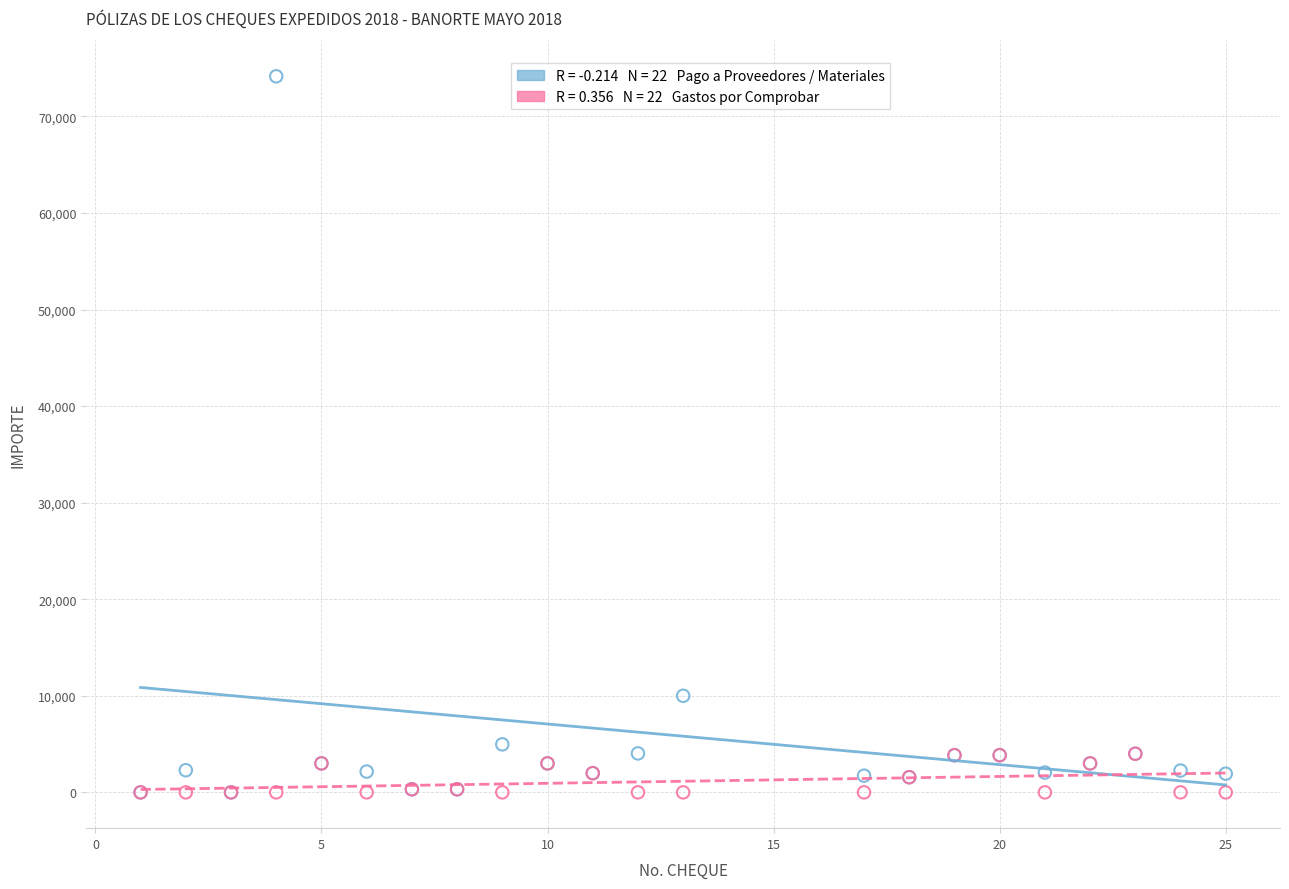

Across all series, what Y value is closest to 37078?

10000.0